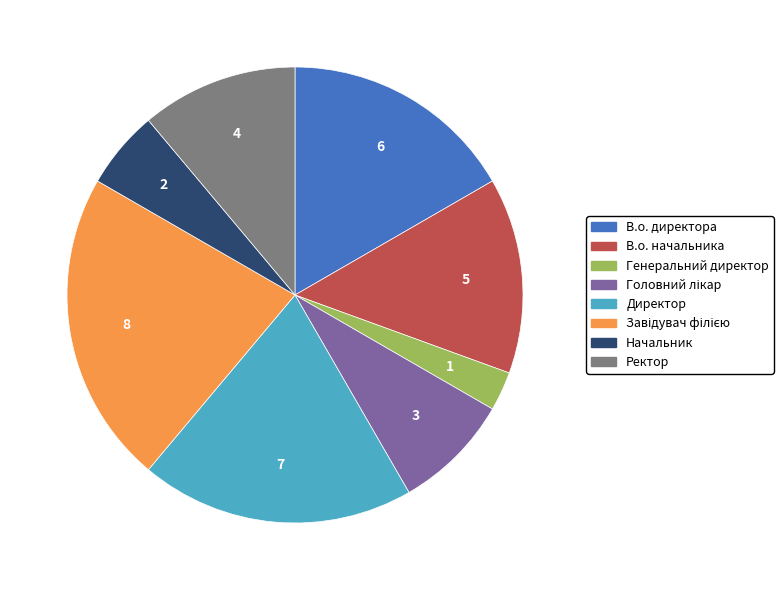

Is it true that Директор is 19% of the pie?

True